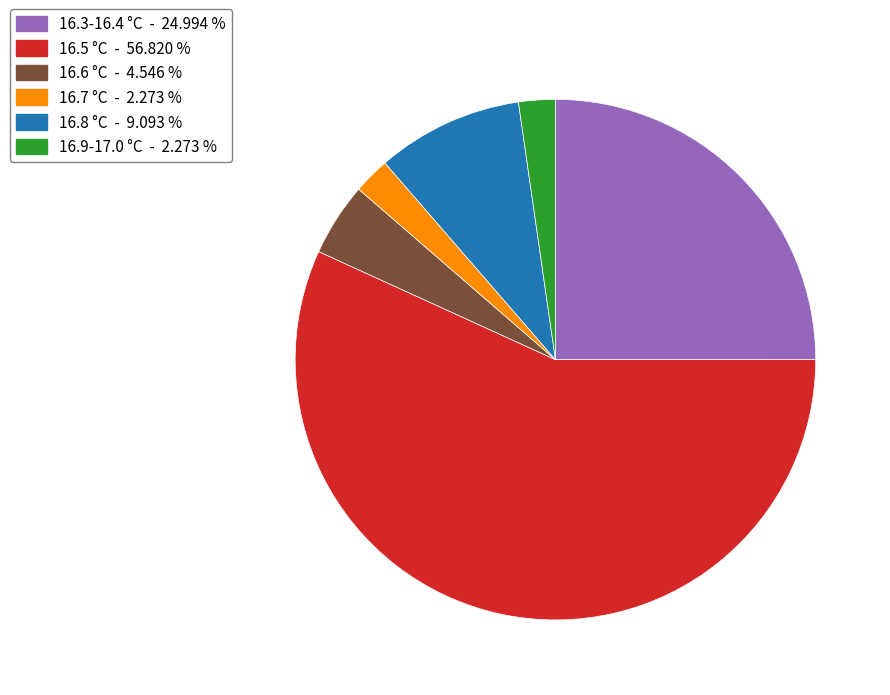

Which category has the biggest portion of the pie?

16.5 °C - 56.820 %